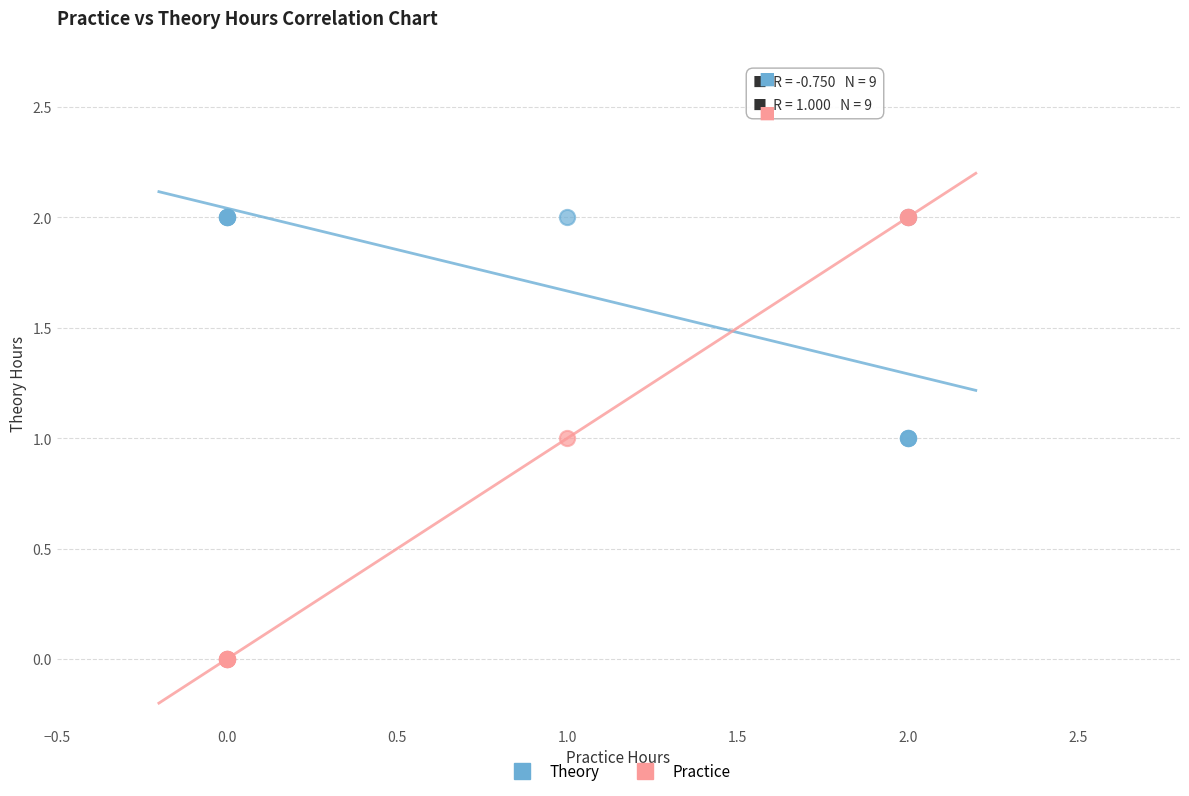

Which series has the largest Y range (max minus min)?

Practice